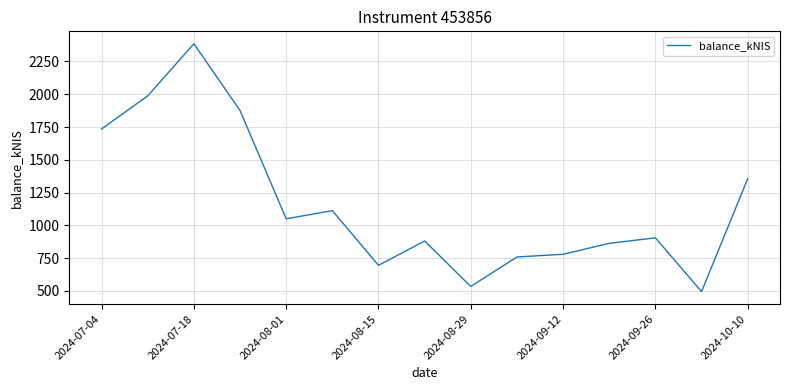

How many values are below 904?

7